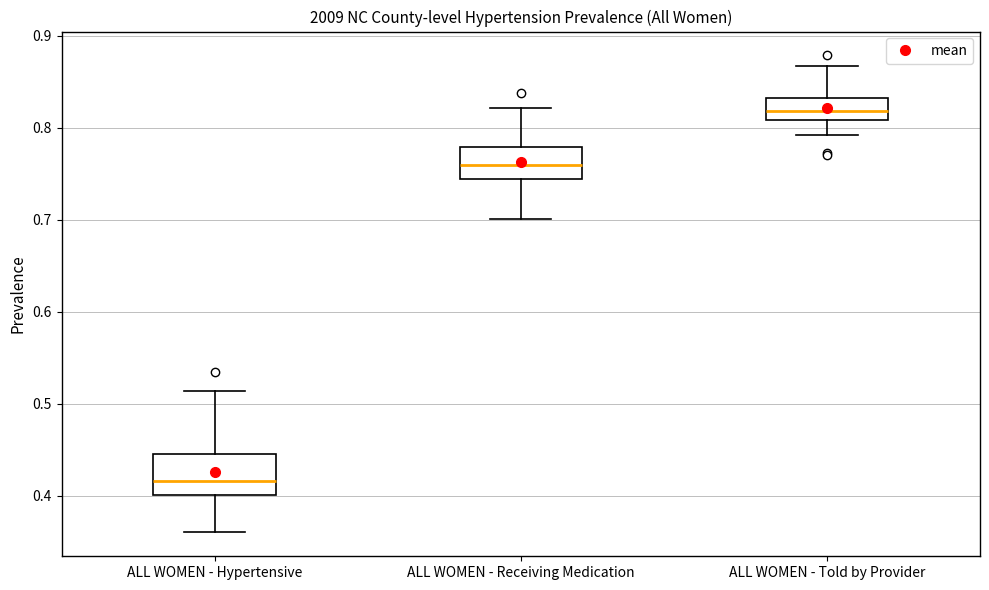

Which box's median line is the highest?

ALL WOMEN - Told by Provider